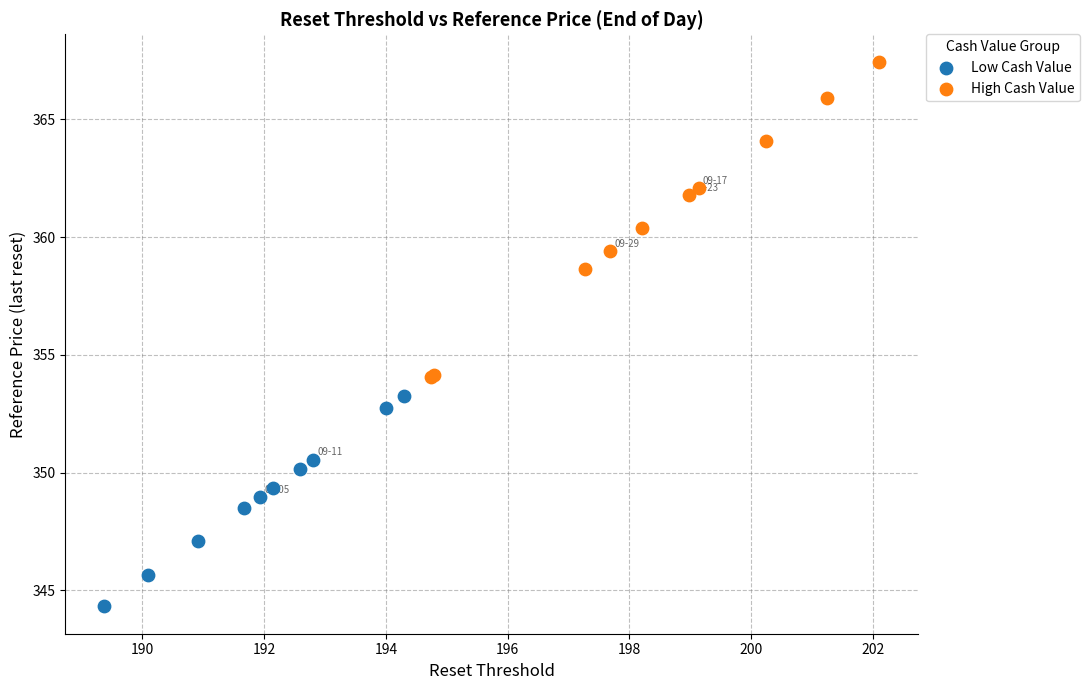

Which series contains the highest Y value?

High Cash Value